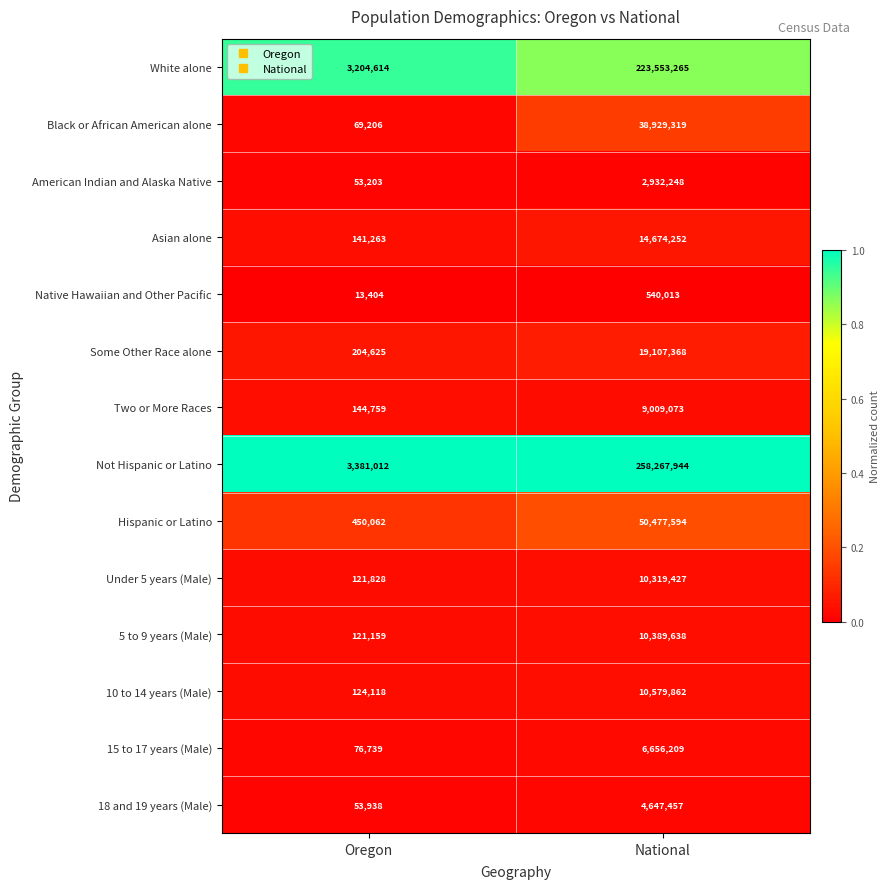

At which category does the chart reach its minimum across all series?

Oregon